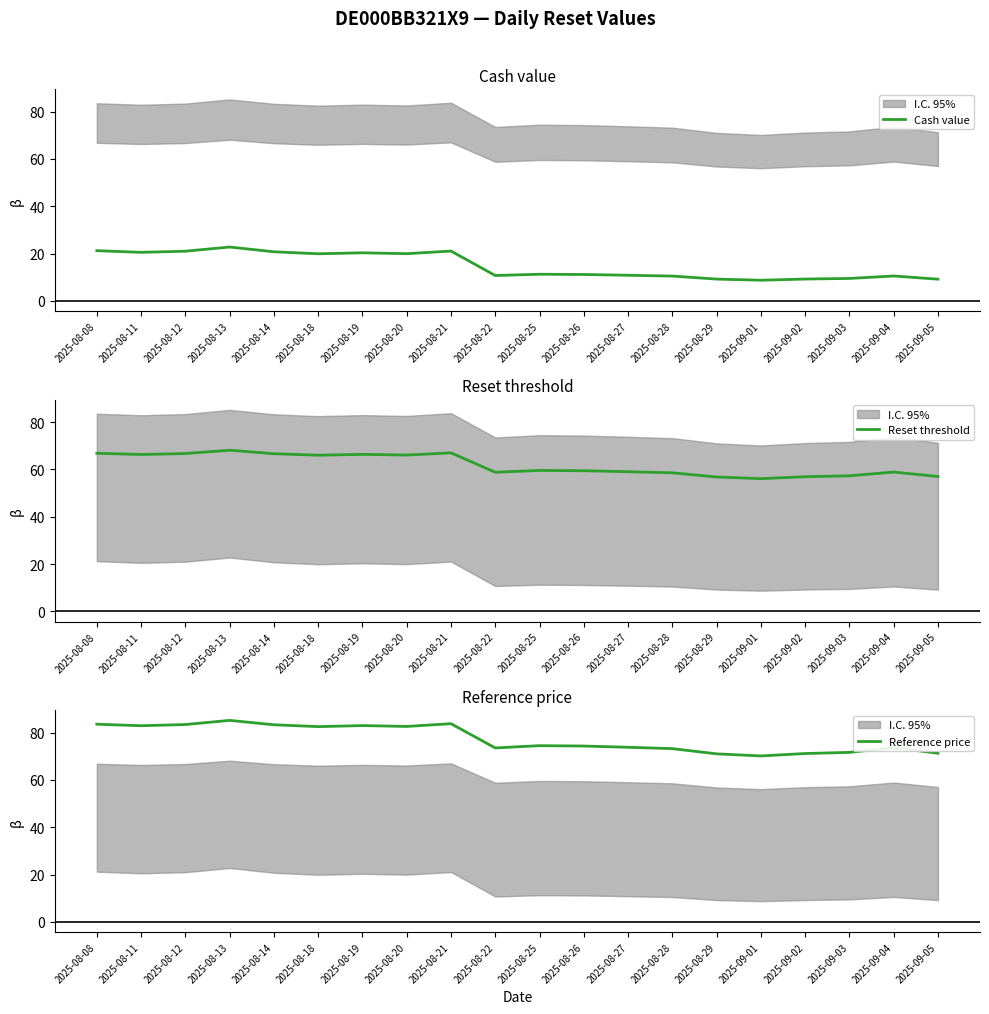

At which category does the chart reach its minimum across all series?

2025-09-01